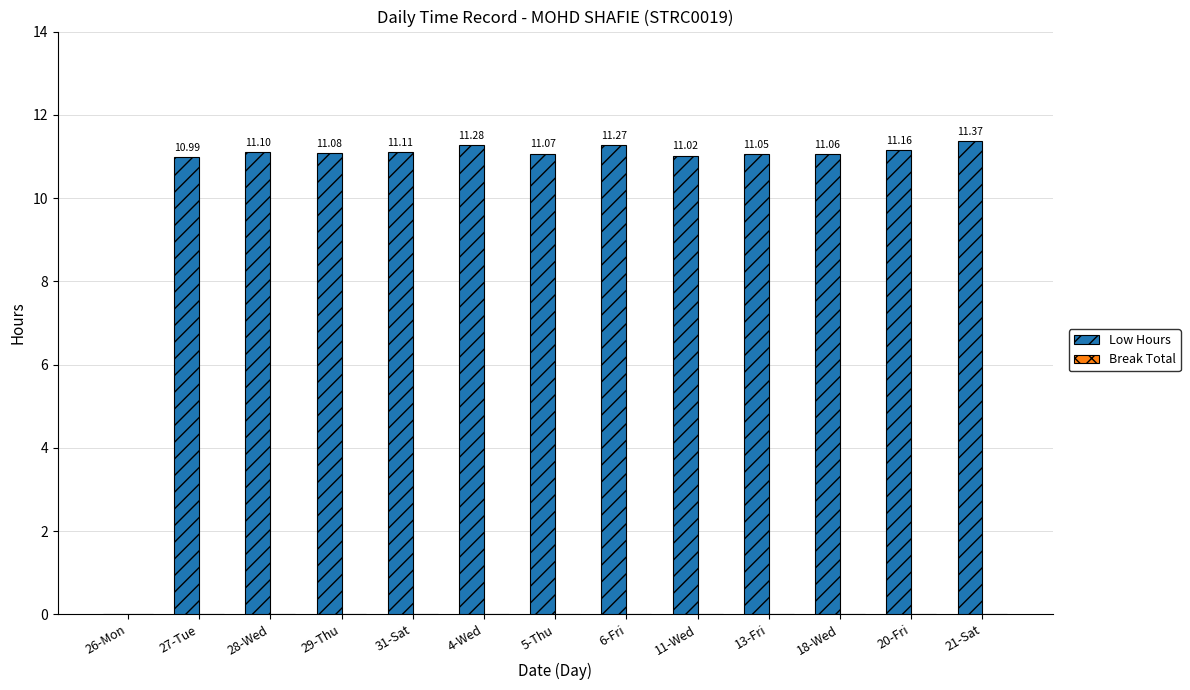

Approximately how many times larger is the value at 5-Thu compared to 18-Wed?

1.0